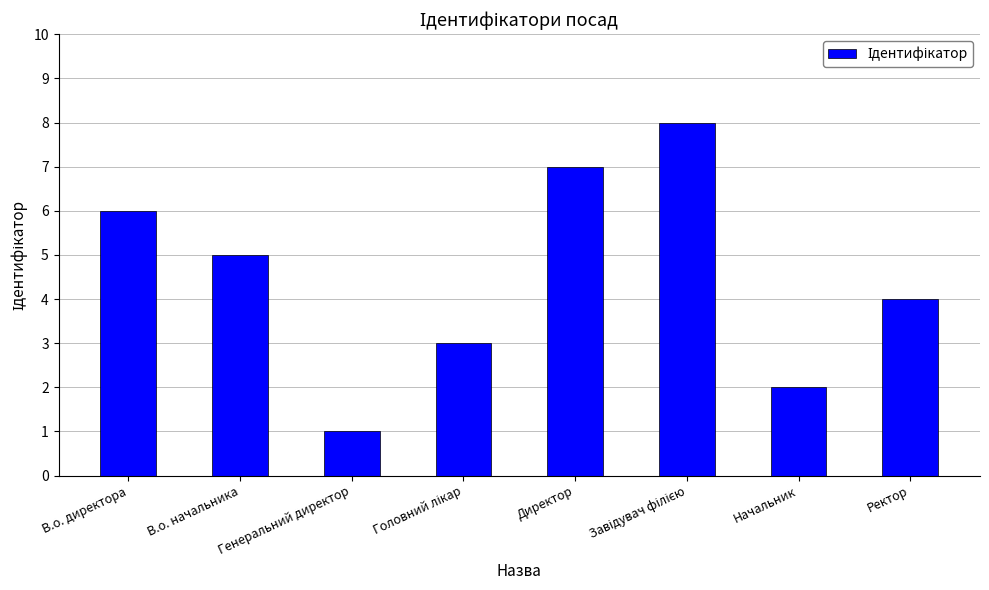

What is the difference between the values at В.о. начальника and Генеральний директор?

4